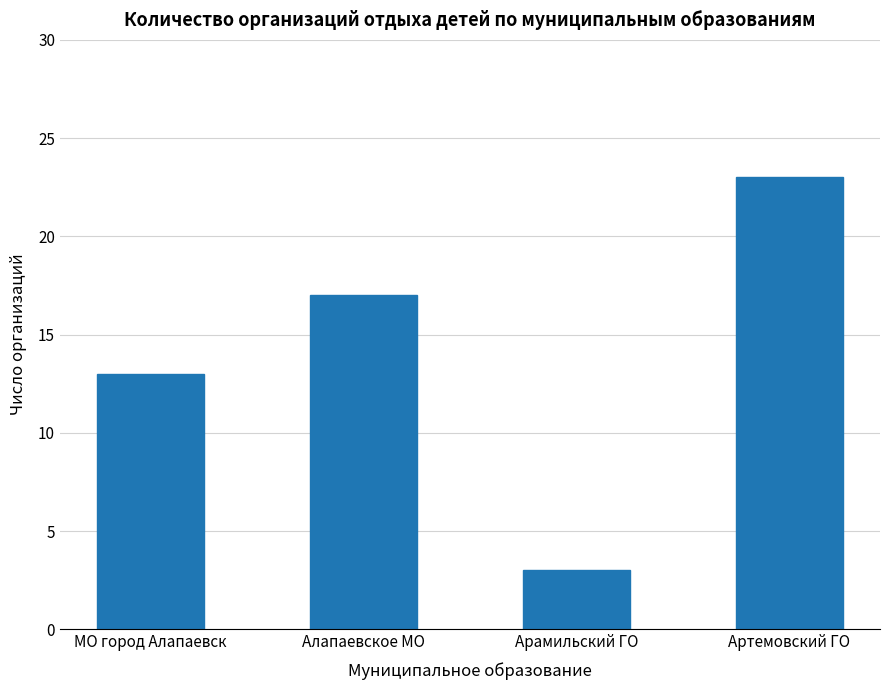

What is the label of the 2nd bar from the left?

Алапаевское МО